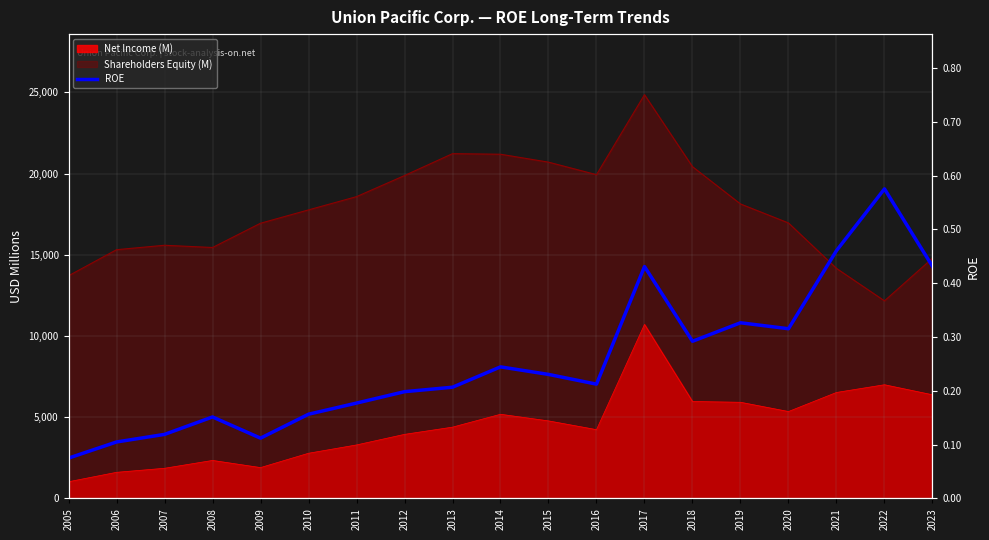

Where is the data nearest to the value 0?

2005